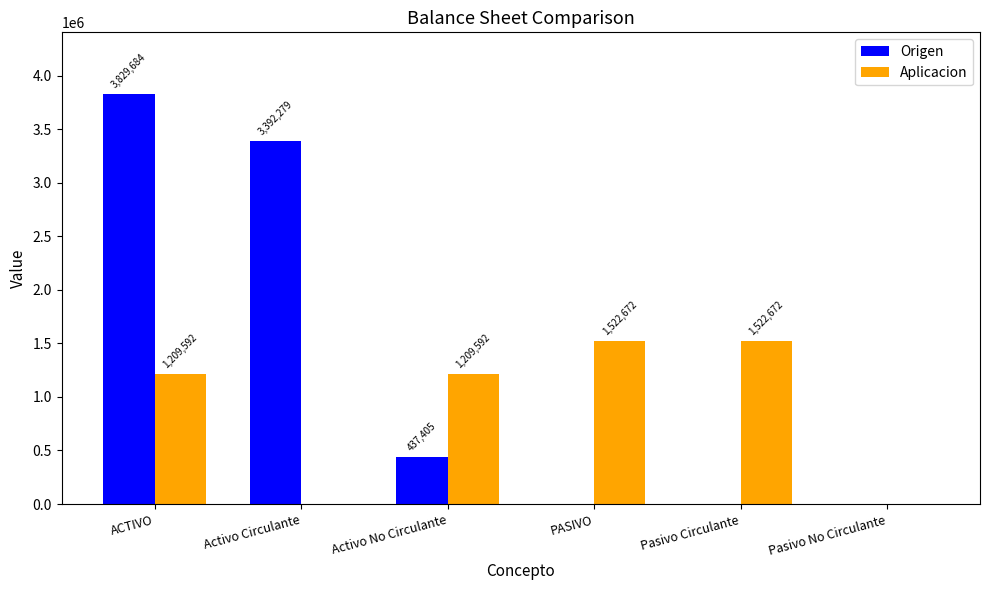

How many categories are shown in the chart?

6